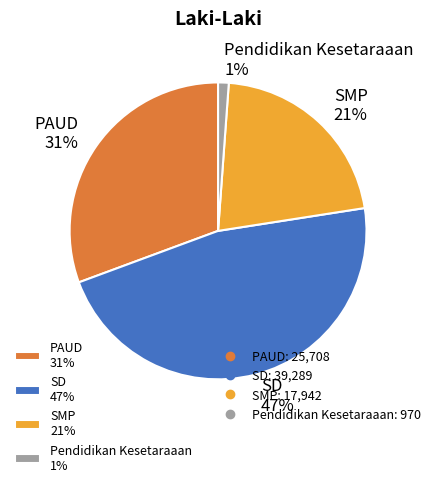

Is it true that PAUD is 41% of the pie?

False